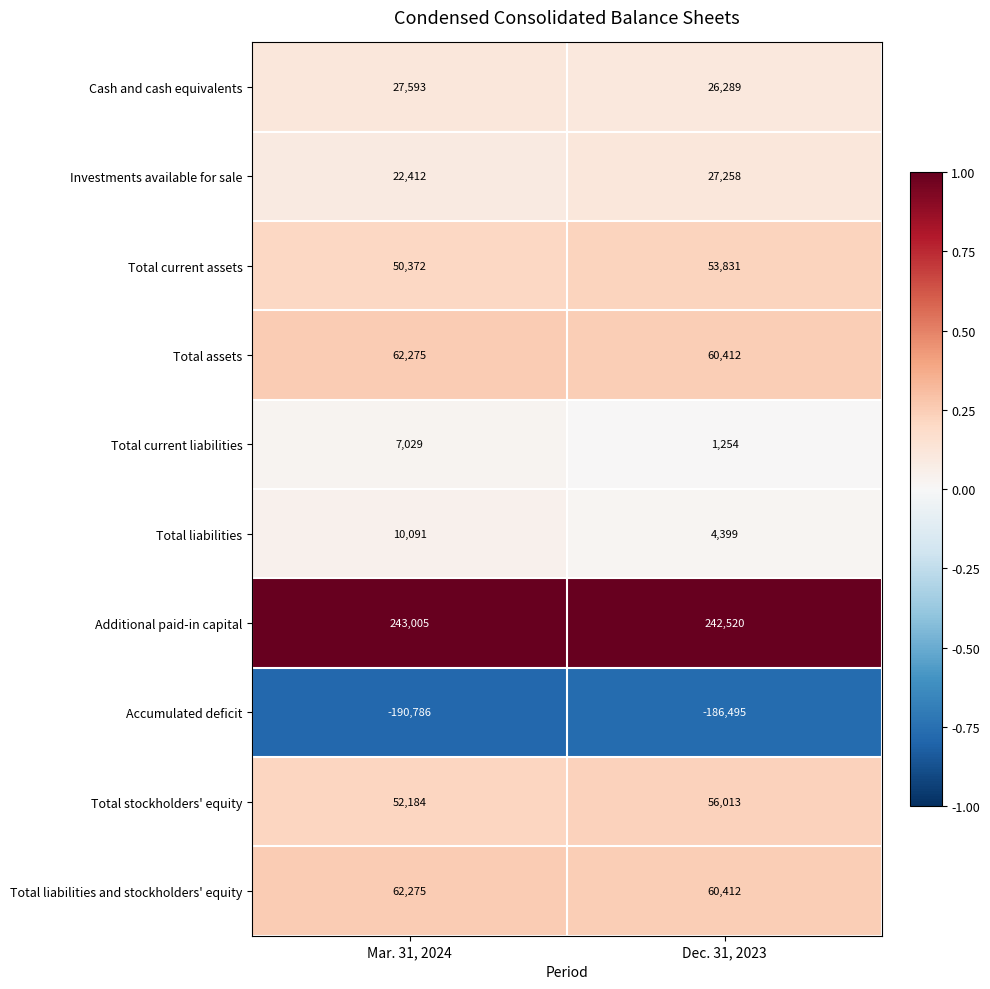

Reading left to right, transcribe all the data shown in this chart.

Cash and cash equivalents: 27593	26289
Investments available for sale: 22412	27258
Total current assets: 50372	53831
Total assets: 62275	60412
Total current liabilities: 7029	1254
Total liabilities: 10091	4399
Additional paid-in capital: 243005	242520
Accumulated deficit: -190786	-186495
Total stockholders' equity: 52184	56013
Total liabilities and stockholders' equity: 62275	60412